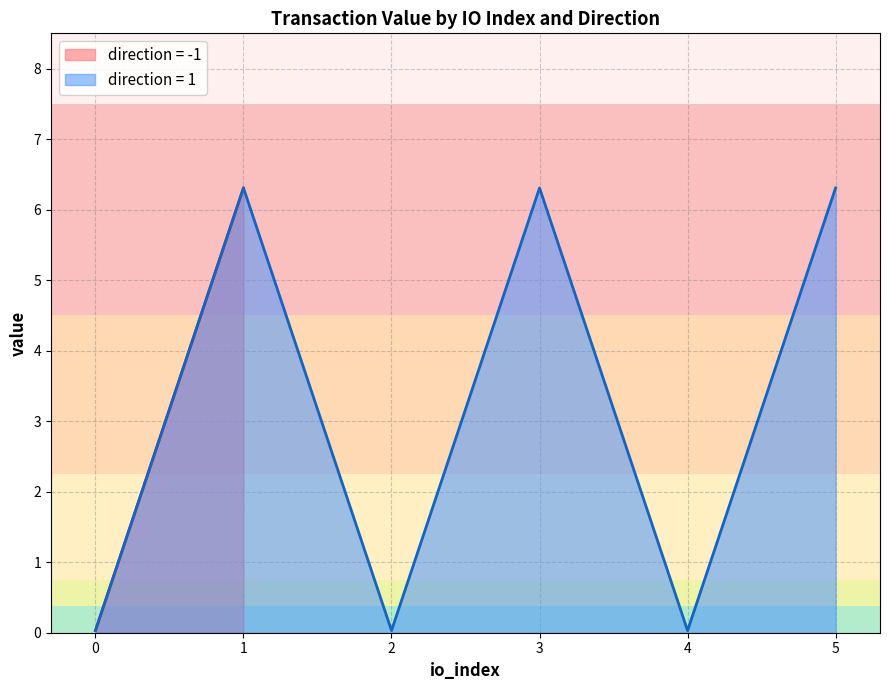

Does the chart display data point markers on the line(s)?

No